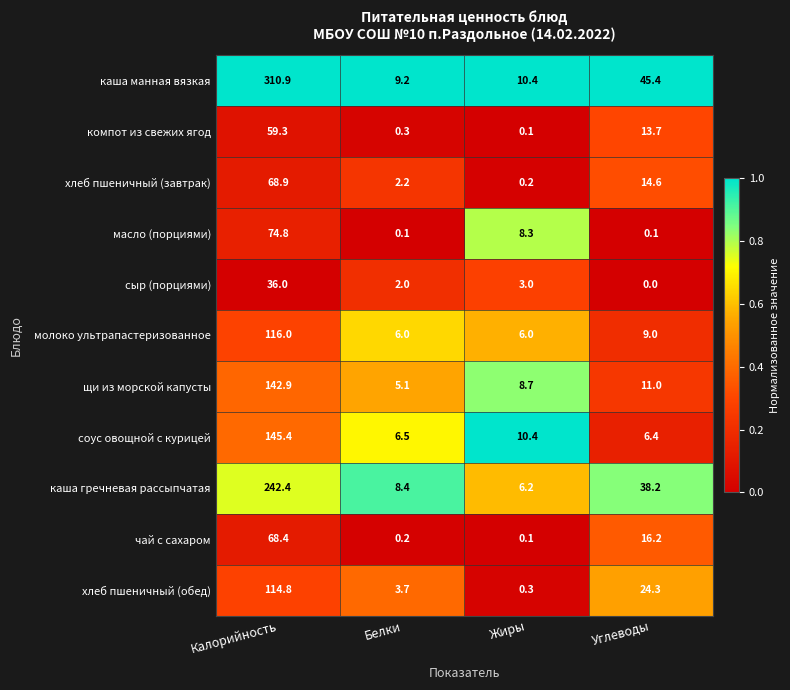

What is the total value across all series at Белки?

43.7